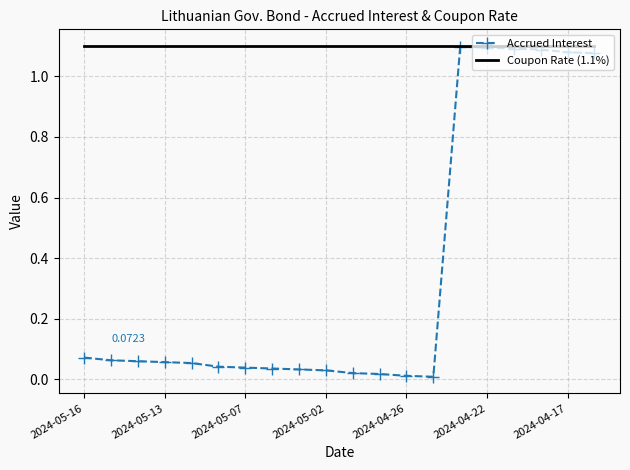

At how many categories does at least one series exceed 0?

20